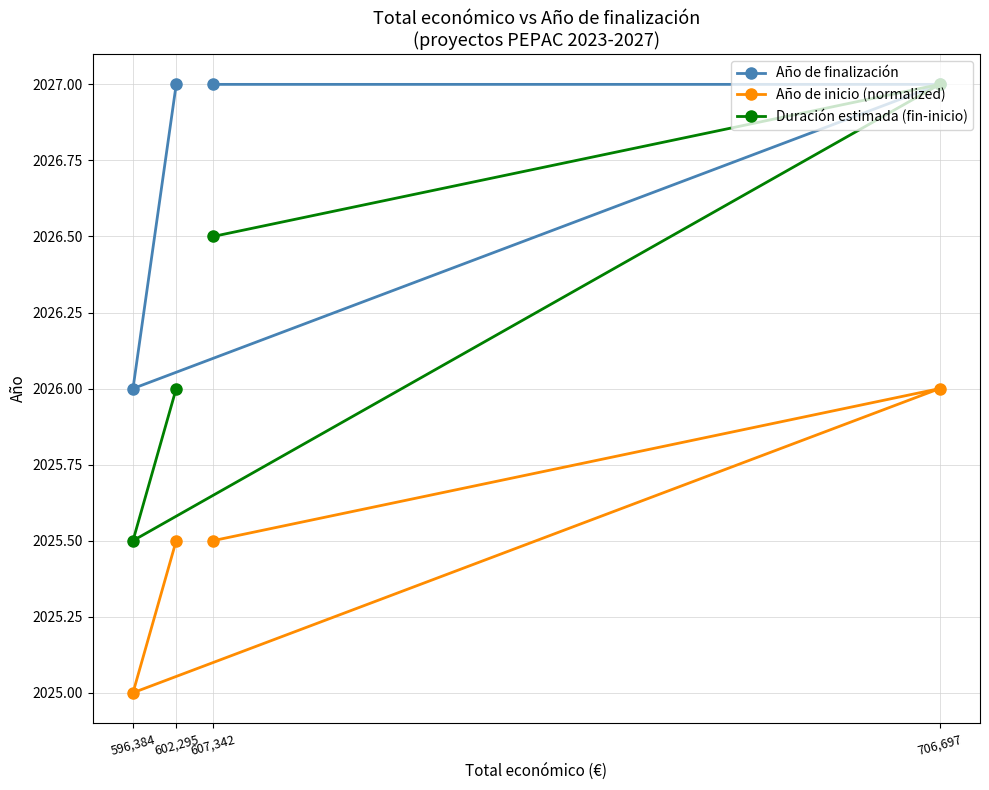

Between 602,295 and 607,342, which is larger?

602,295